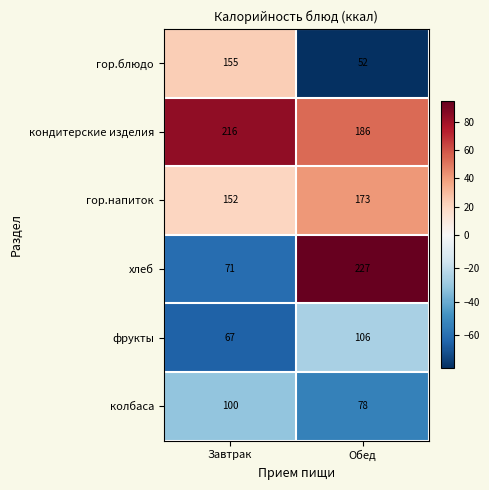

Reading left to right, list all the values displayed in this chart.

гор.блюдо: Завтрак=155	Обед=52
кондитерские изделия: Завтрак=216	Обед=186
гор.напиток: Завтрак=152	Обед=173
хлеб: Завтрак=71	Обед=227
фрукты: Завтрак=67	Обед=106
колбаса: Завтрак=100	Обед=78